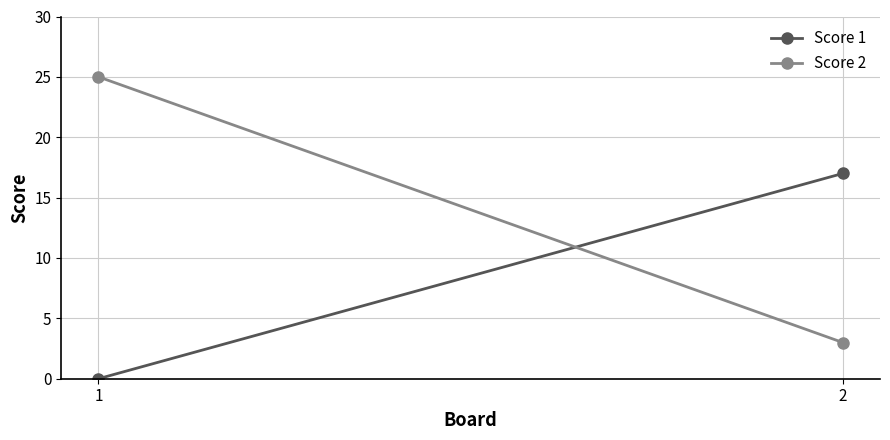

Is it true that Score 2 equals 1 at 2?

False